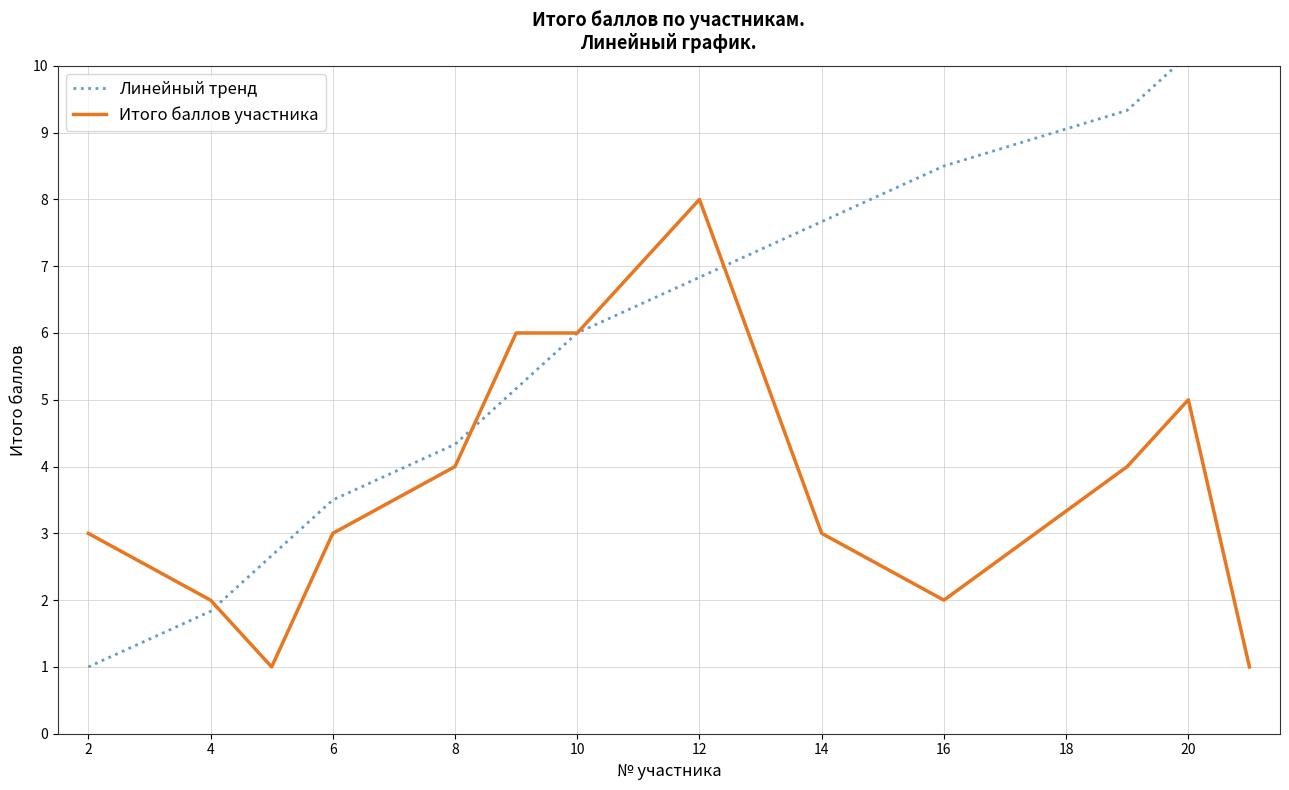

How many values in the Итого баллов участника series exceed 3?

6